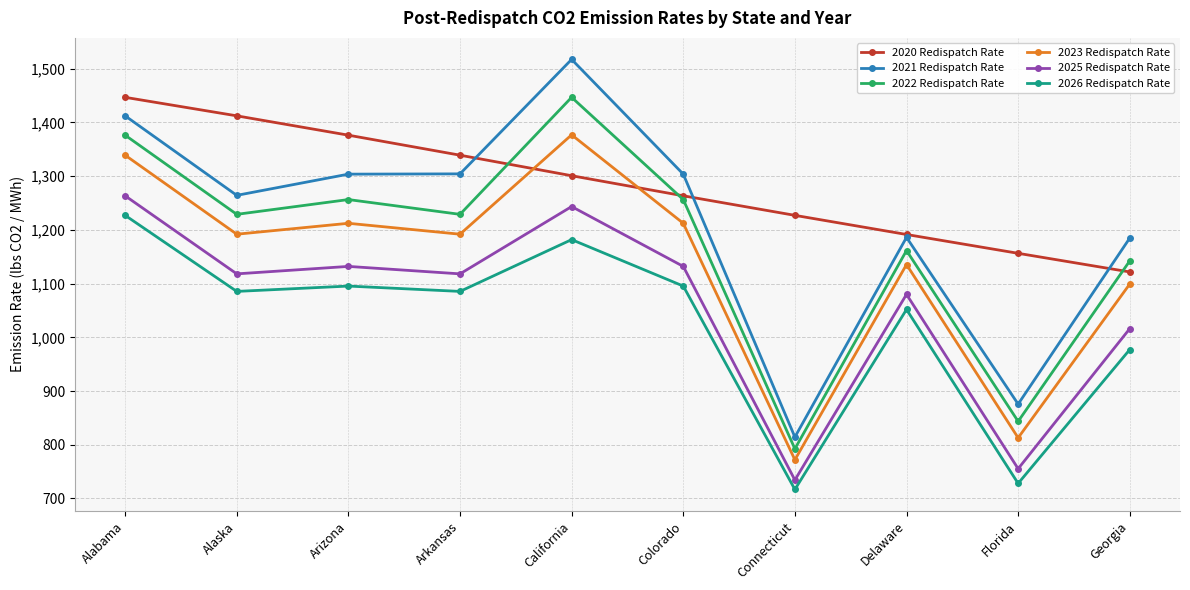

At which label does 2020 Redispatch Rate reach its minimum?

Georgia